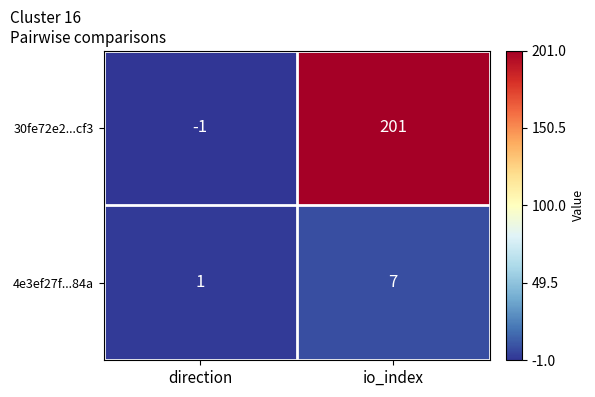

How many data points in 30fe72e2...cf3 are less than 201?

1